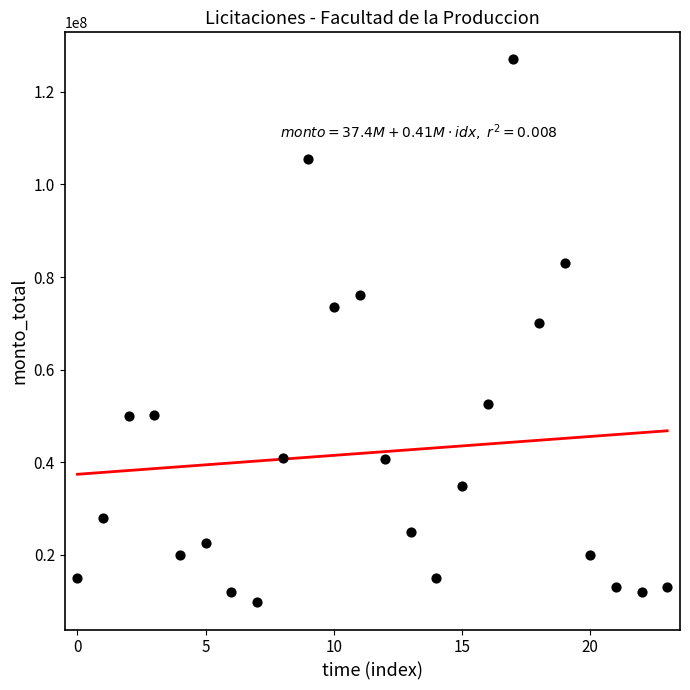

What Y value in the scatter plot is closest to 68350000?

70000000